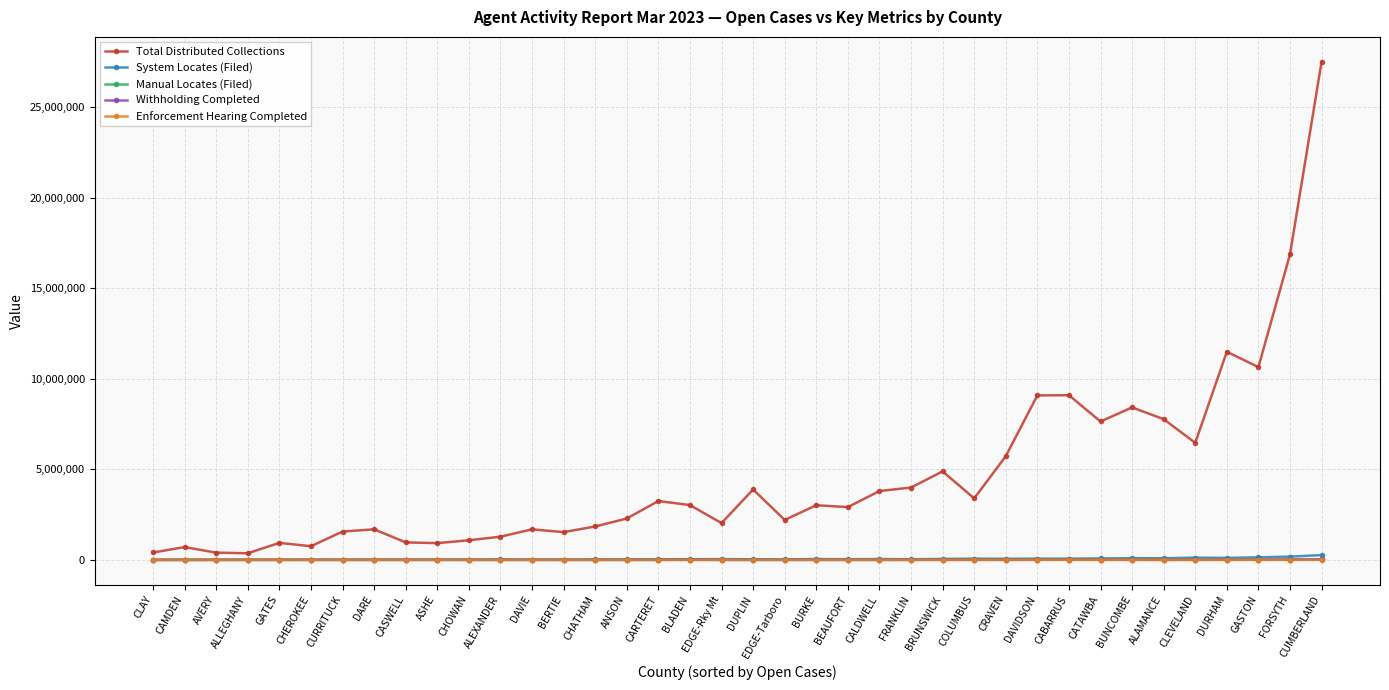

What is the difference between the second highest and minimum values in the Withholding Completed series?

18100.0